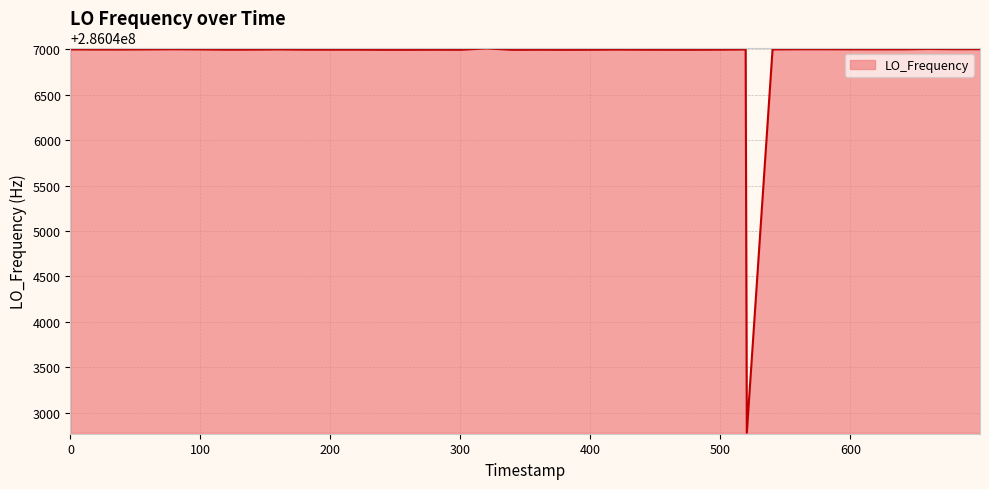

How many categories are shown in the chart?

40